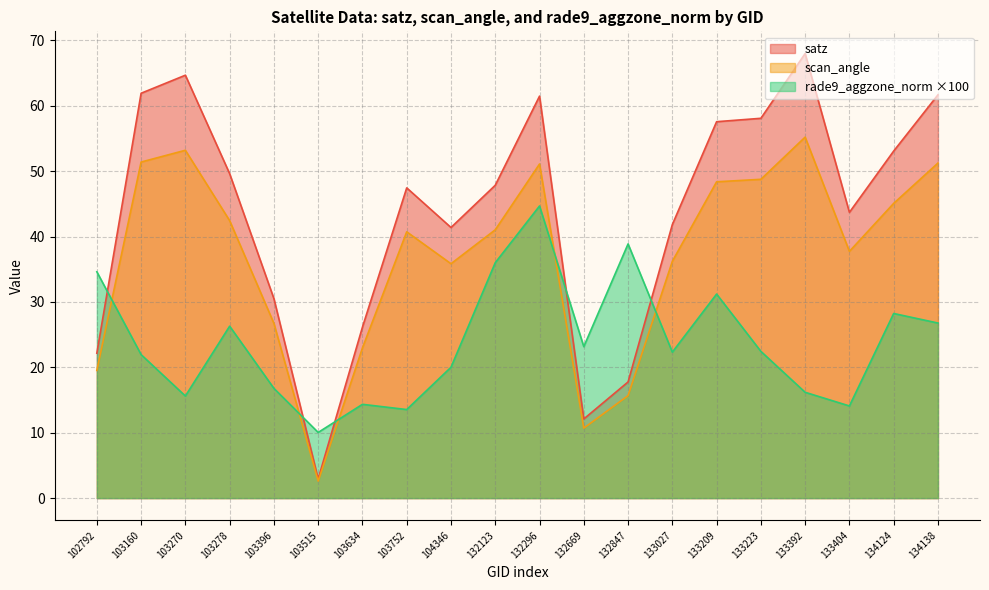

The value of rade9_aggzone_norm at 103634 is 14.3. True or false?

True